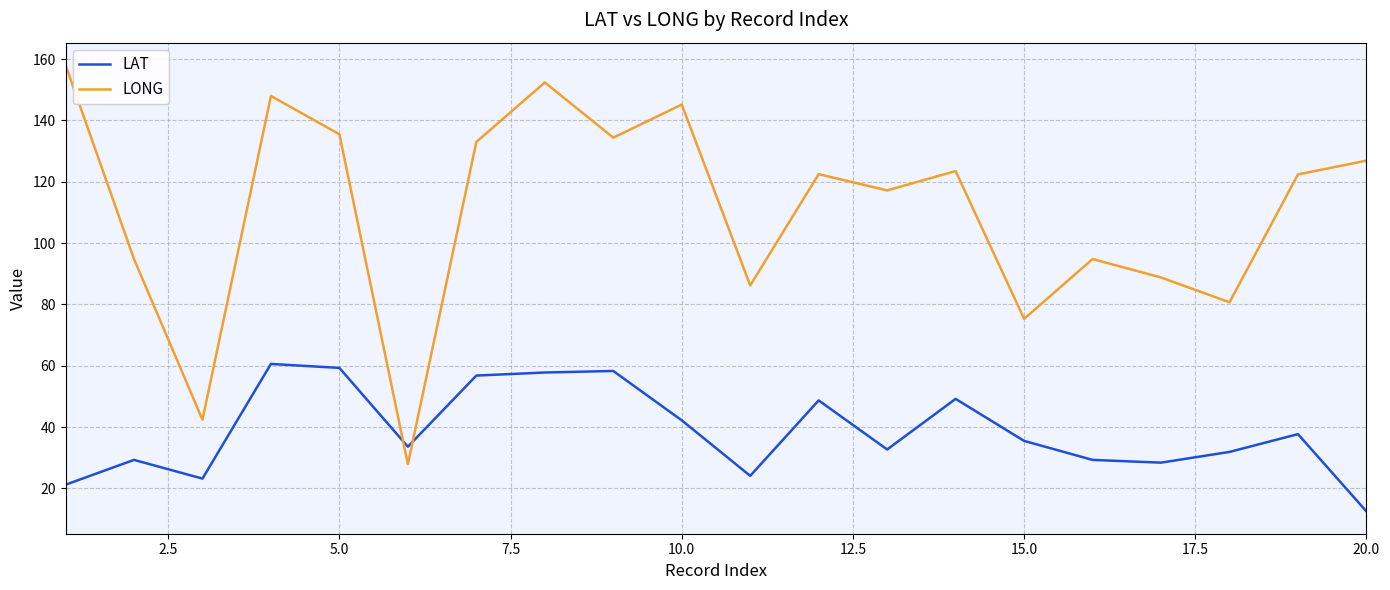

List the series in order of their overall mean, highest first.

LONG, LAT